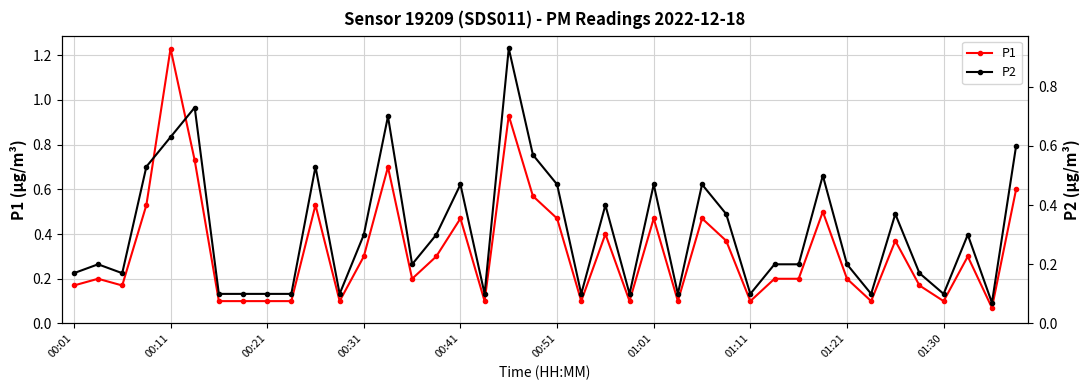

True or false: P1 has more than 0 points higher than both neighbors.

True